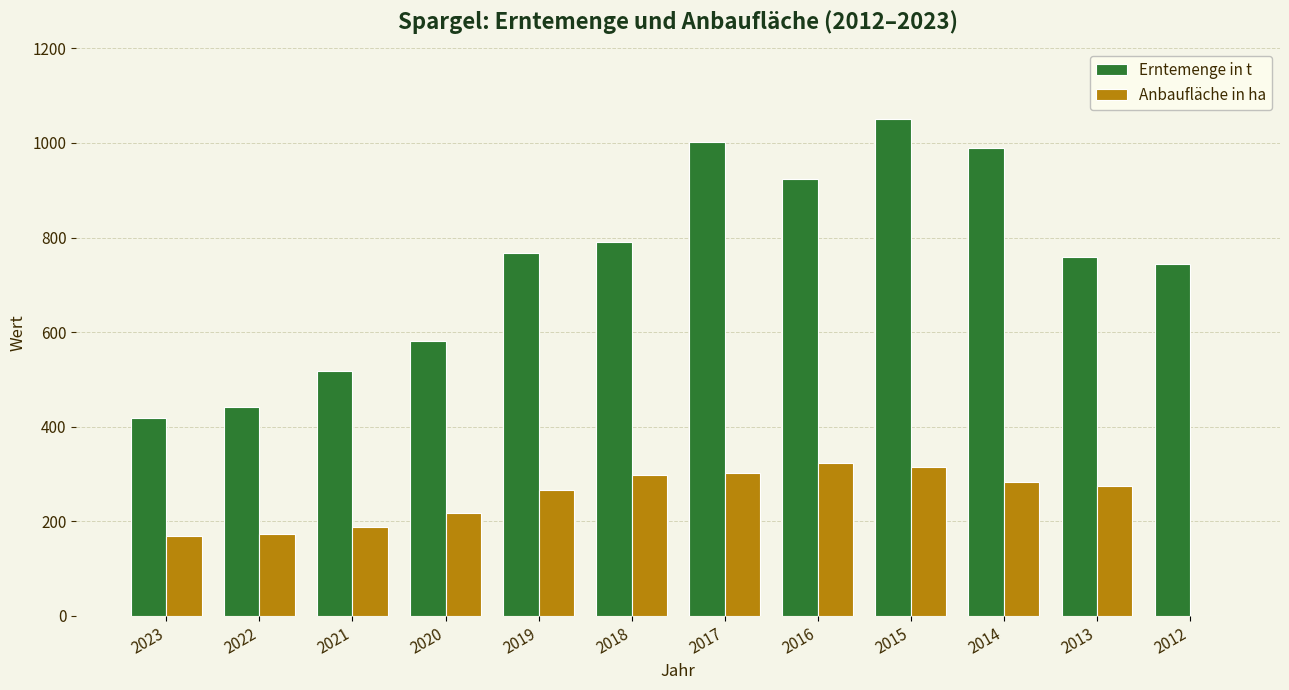

What is the sum of the Anbaufläche in ha values at 2023 and 2016?

493.3